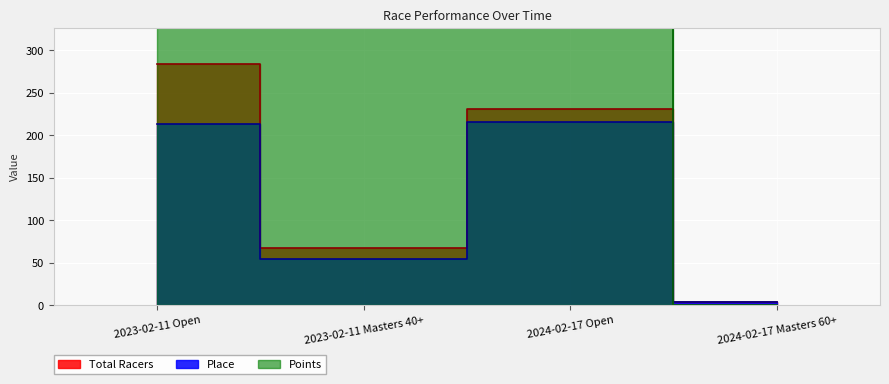

Which series has the largest range (max minus min)?

Points